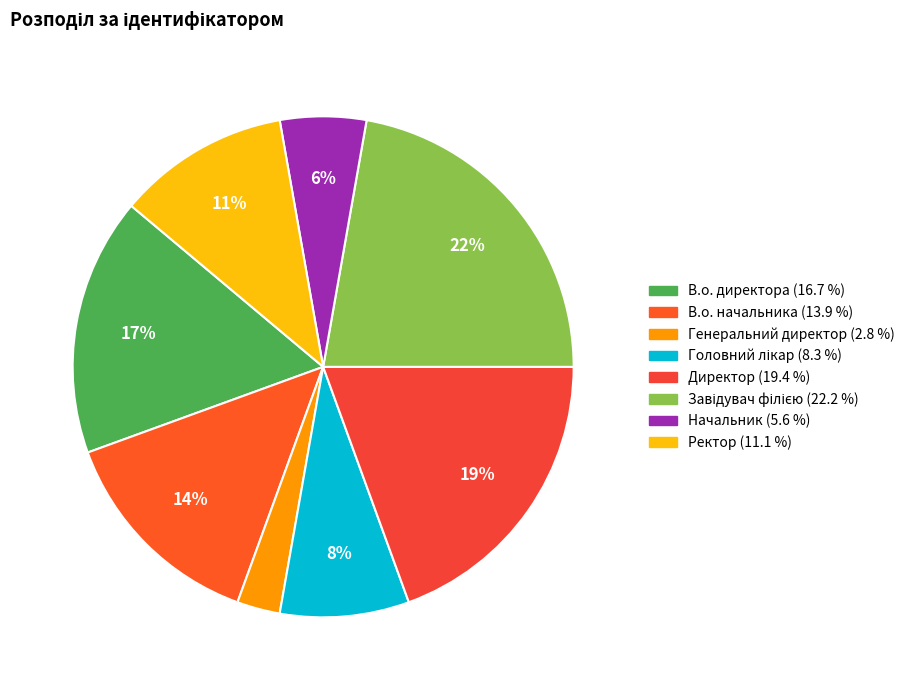

What percentage do Ректор and Головний лікар together represent?

19.4%